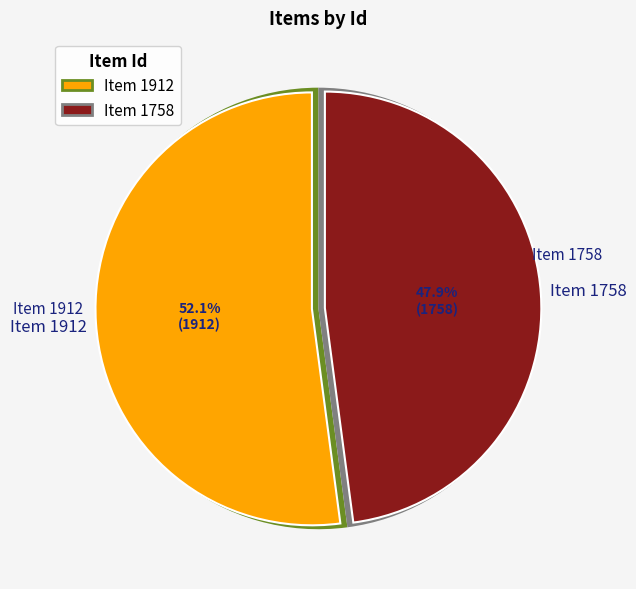

Rank the categories by value from lowest to highest.

Item 1758, Item 1912